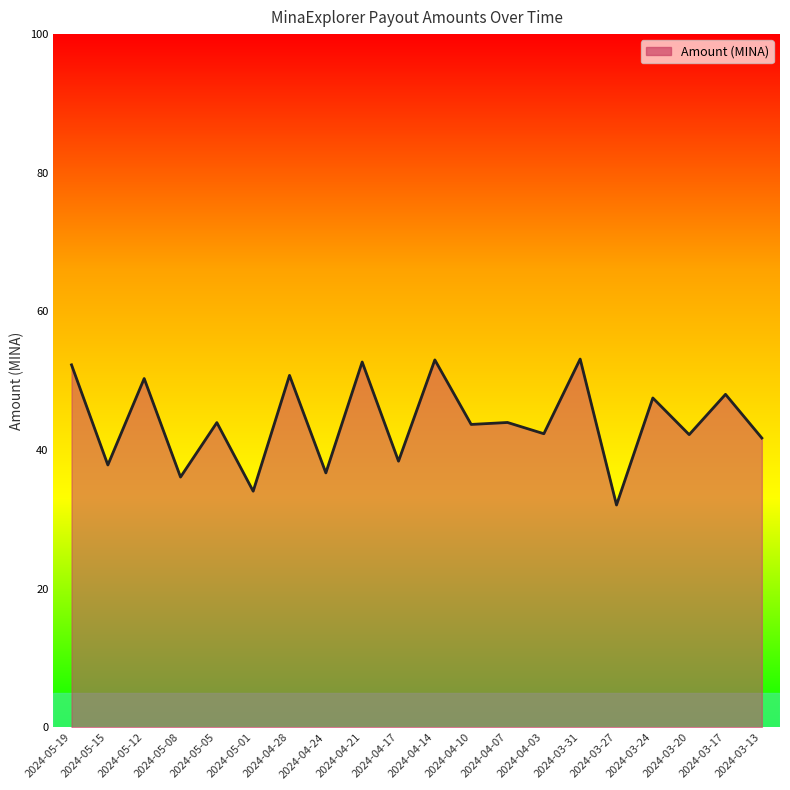

What is the difference between the maximum and second lowest values?

19.1